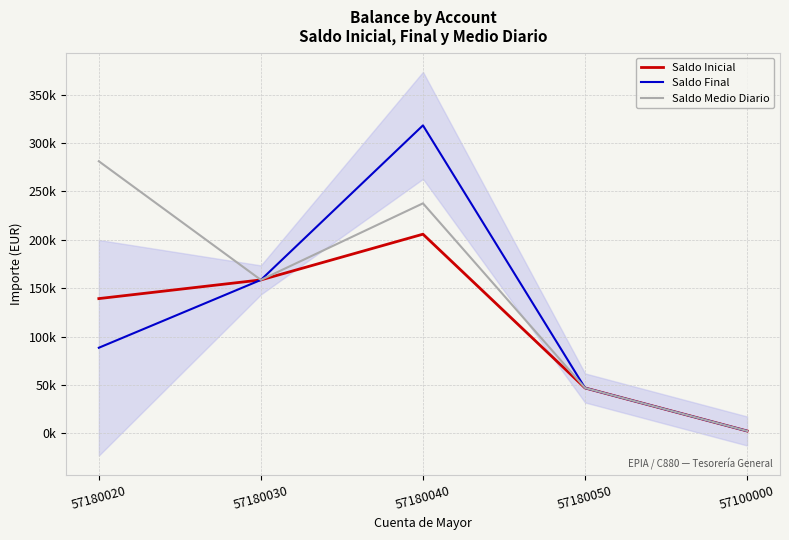

What is the value of the Saldo Medio Diario point at the 1st from the left?

281064.5